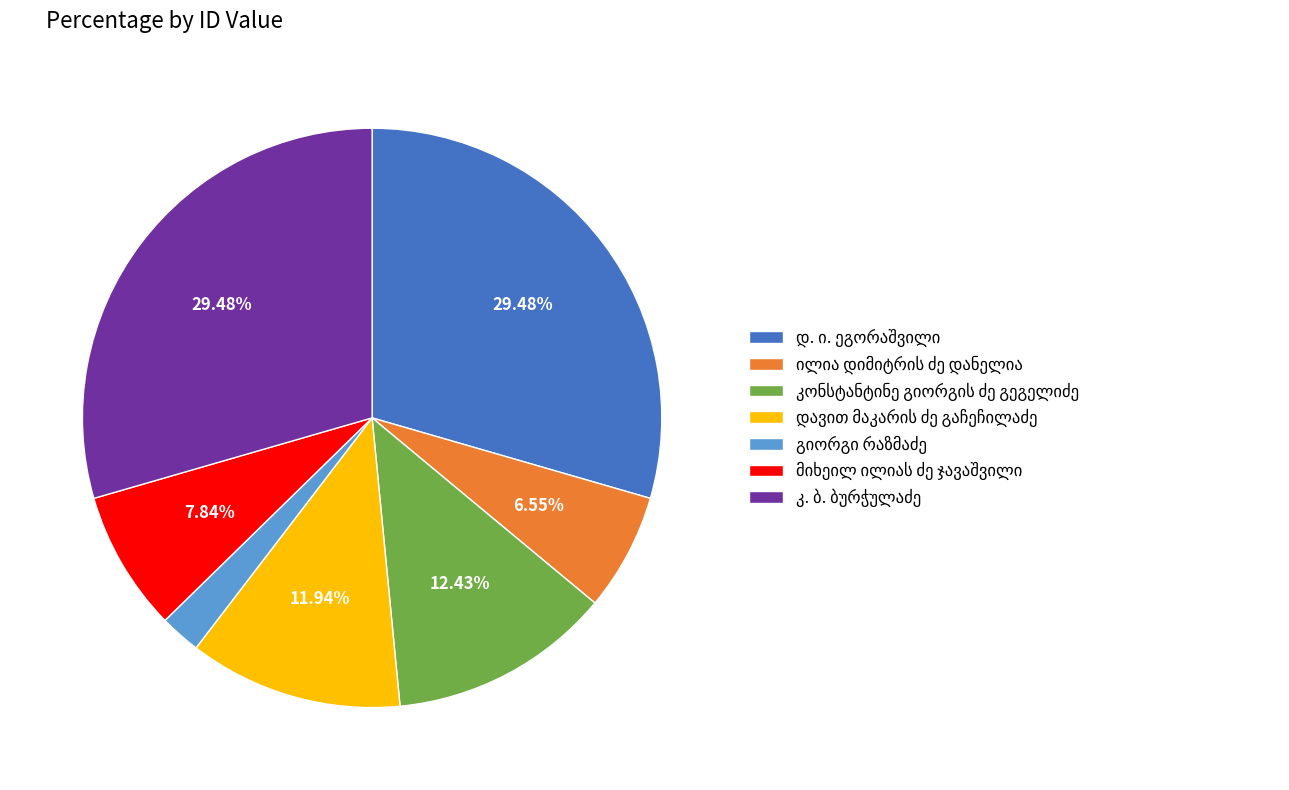

Does any single category account for the majority?

No